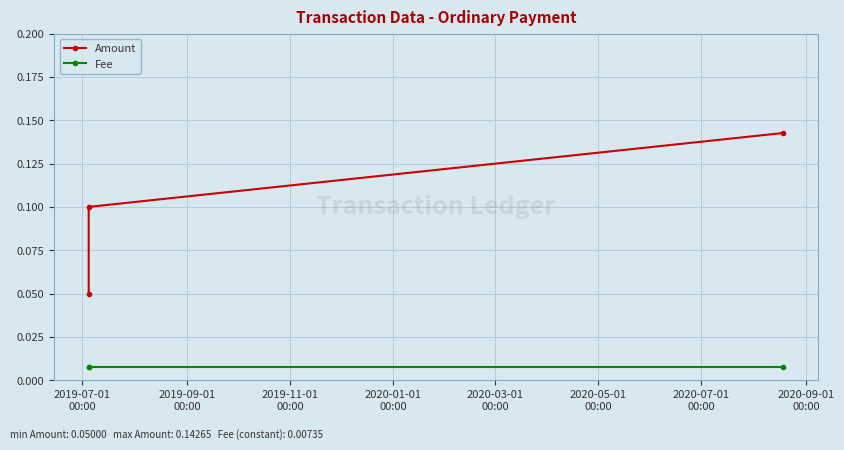

Which has a higher value, 2019-11-01
00:00 or 2019-09-01
00:00?

2019-11-01
00:00